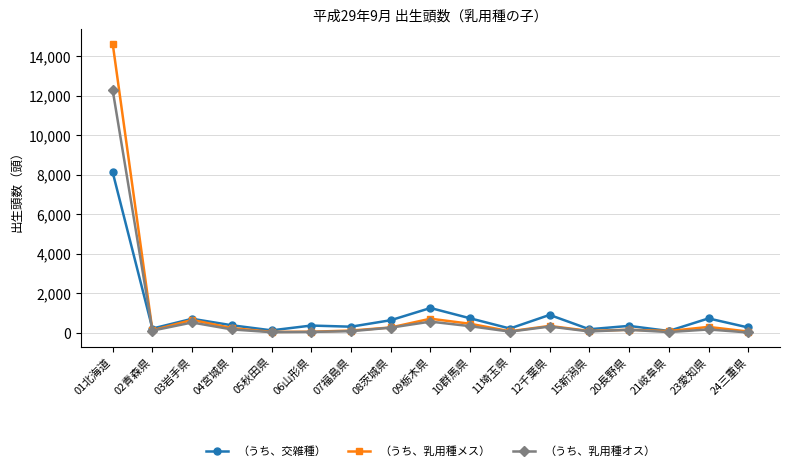

At how many categories does at least one series exceed 11383?

1